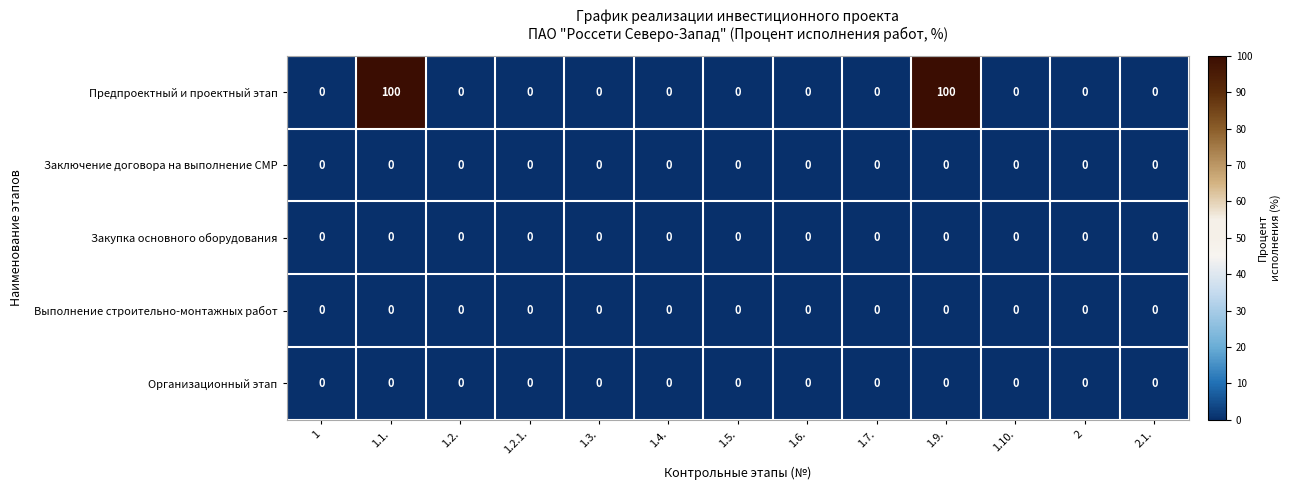

Which series has the widest spread of values?

Предпроектный и проектный этап